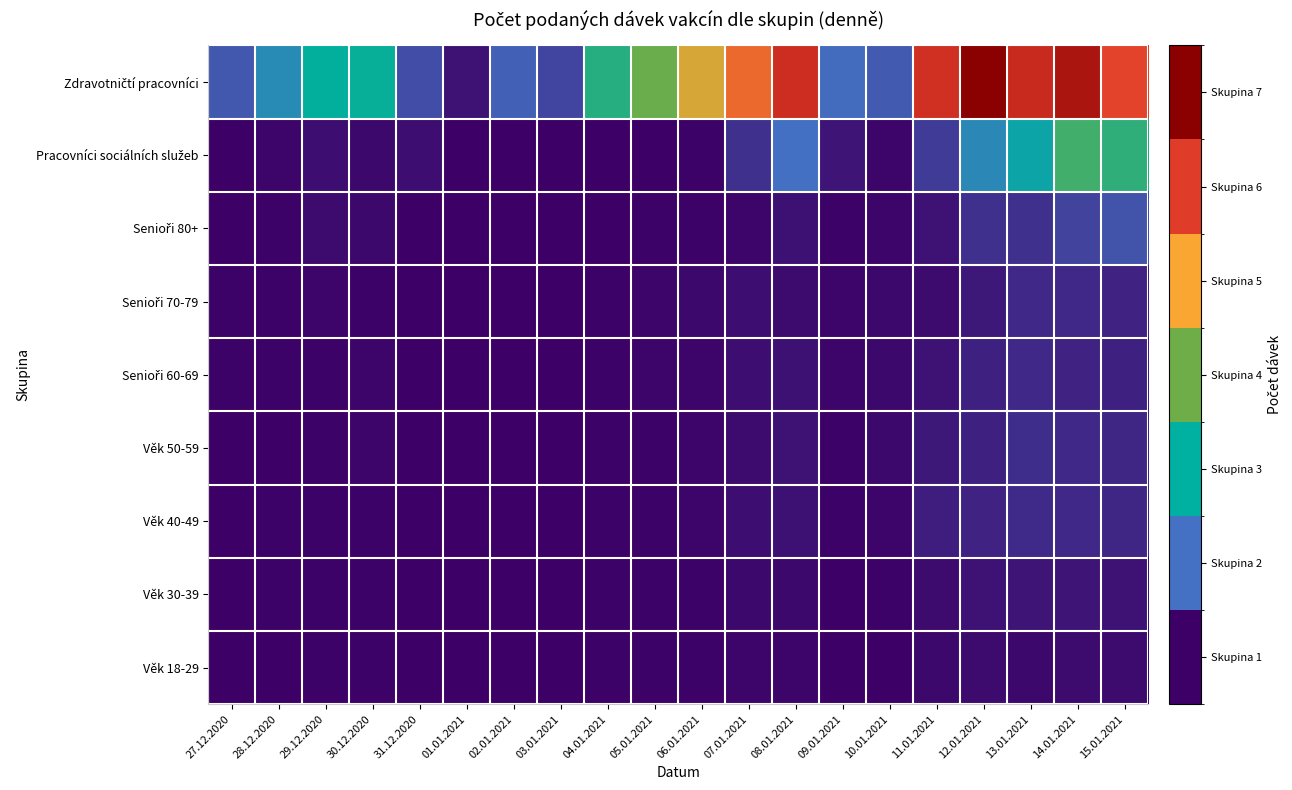

At how many categories does at least one series exceed 168?

20